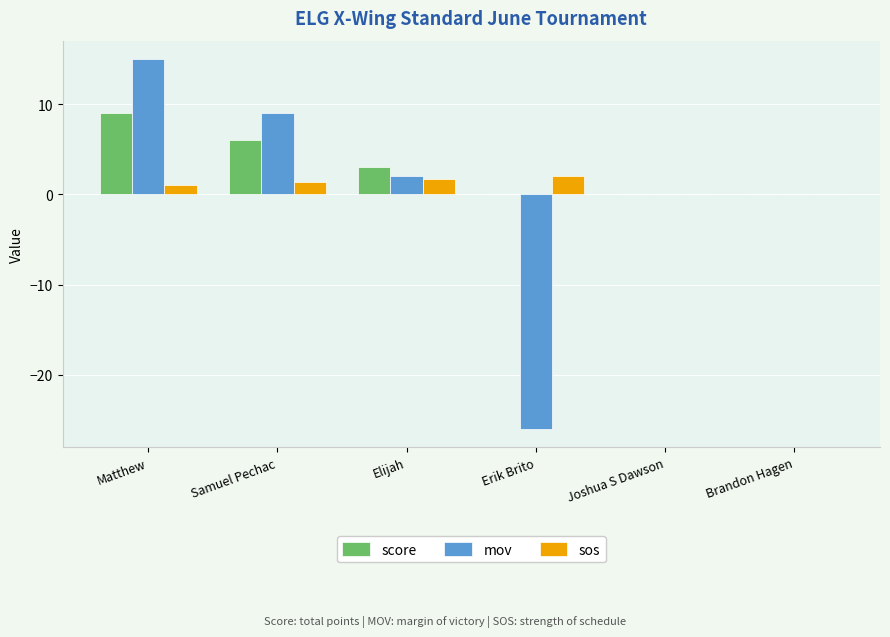

True or false: mov has a value of 9.0 at Samuel Pechac.

True